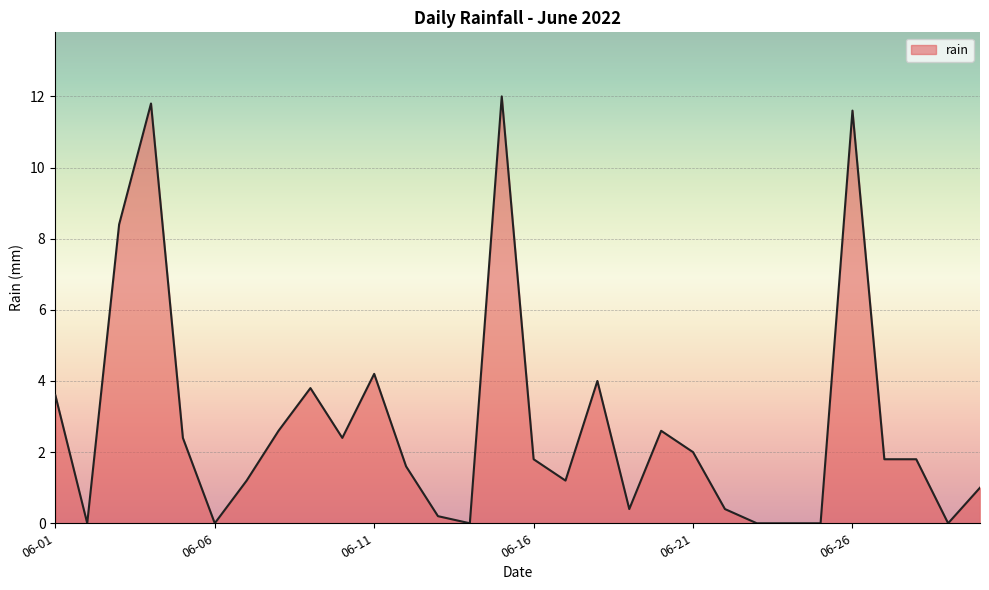

What is the maximum value shown in the chart?

12.0